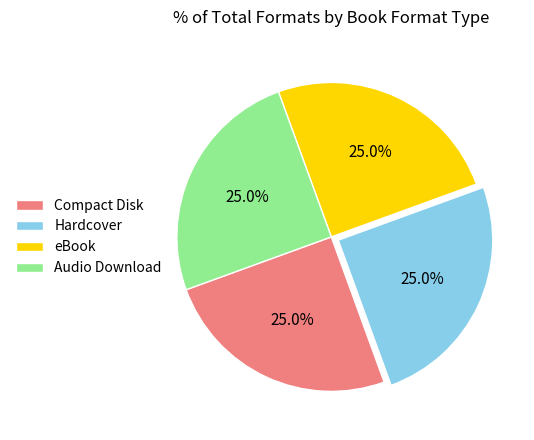

Count the number of slices in the pie.

4